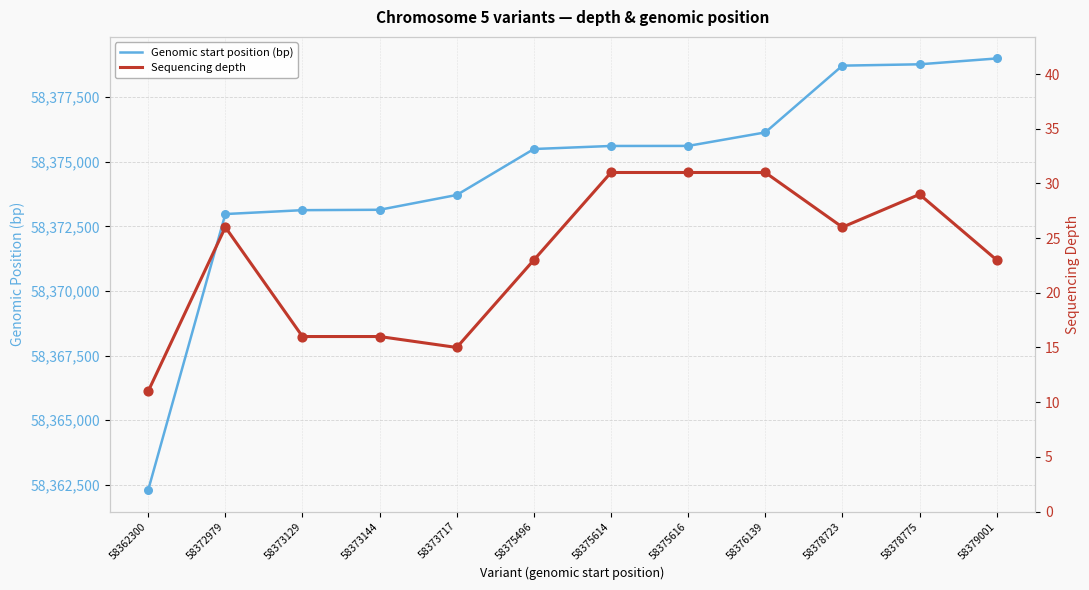

Which series contains the highest Y value?

Genomic start position (bp)